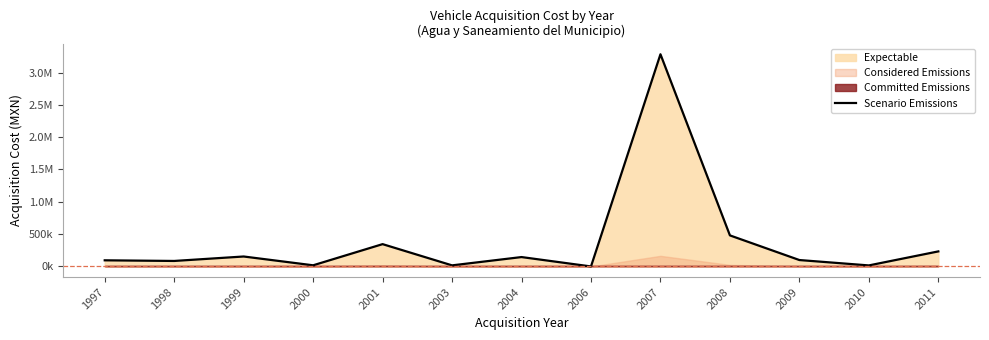

List the labels in order of value, largest first.

2007, 2008, 2001, 2011, 1999, 2004, 2009, 1997, 1998, 2000, 2003, 2010, 2006